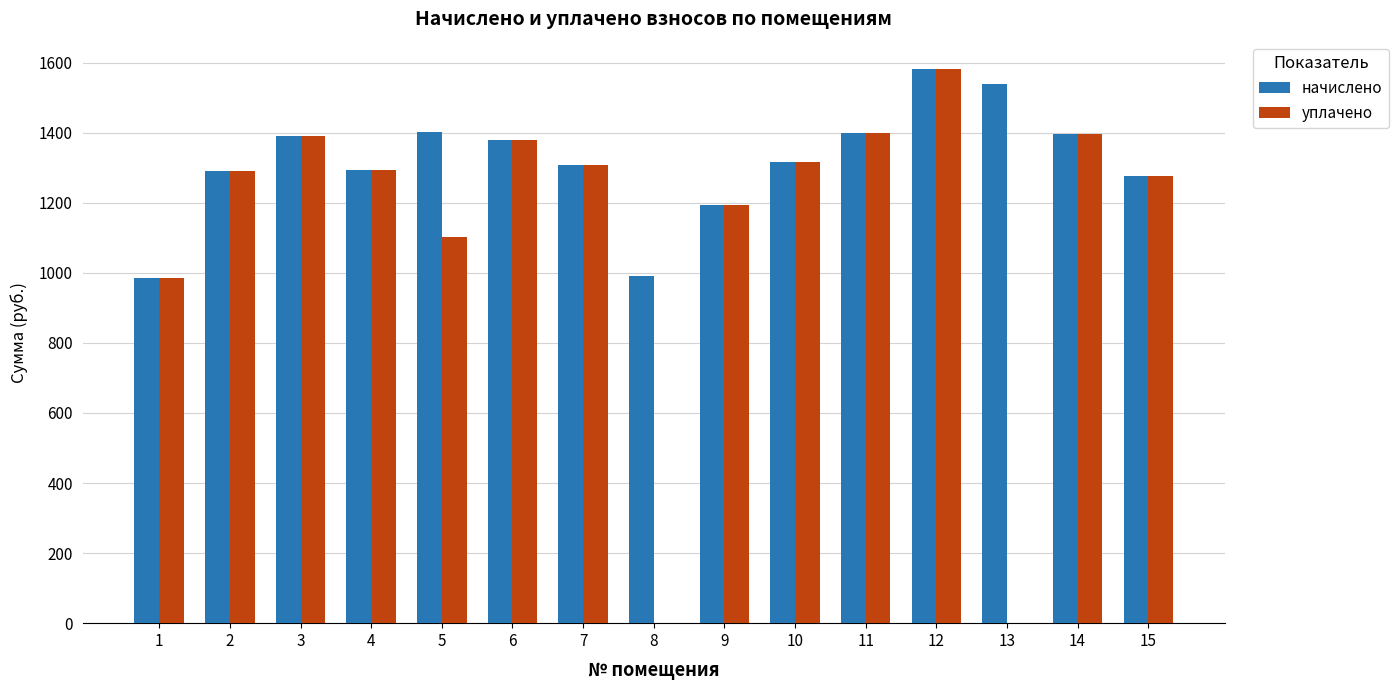

Which series changed the most between 4 and 8?

уплачено